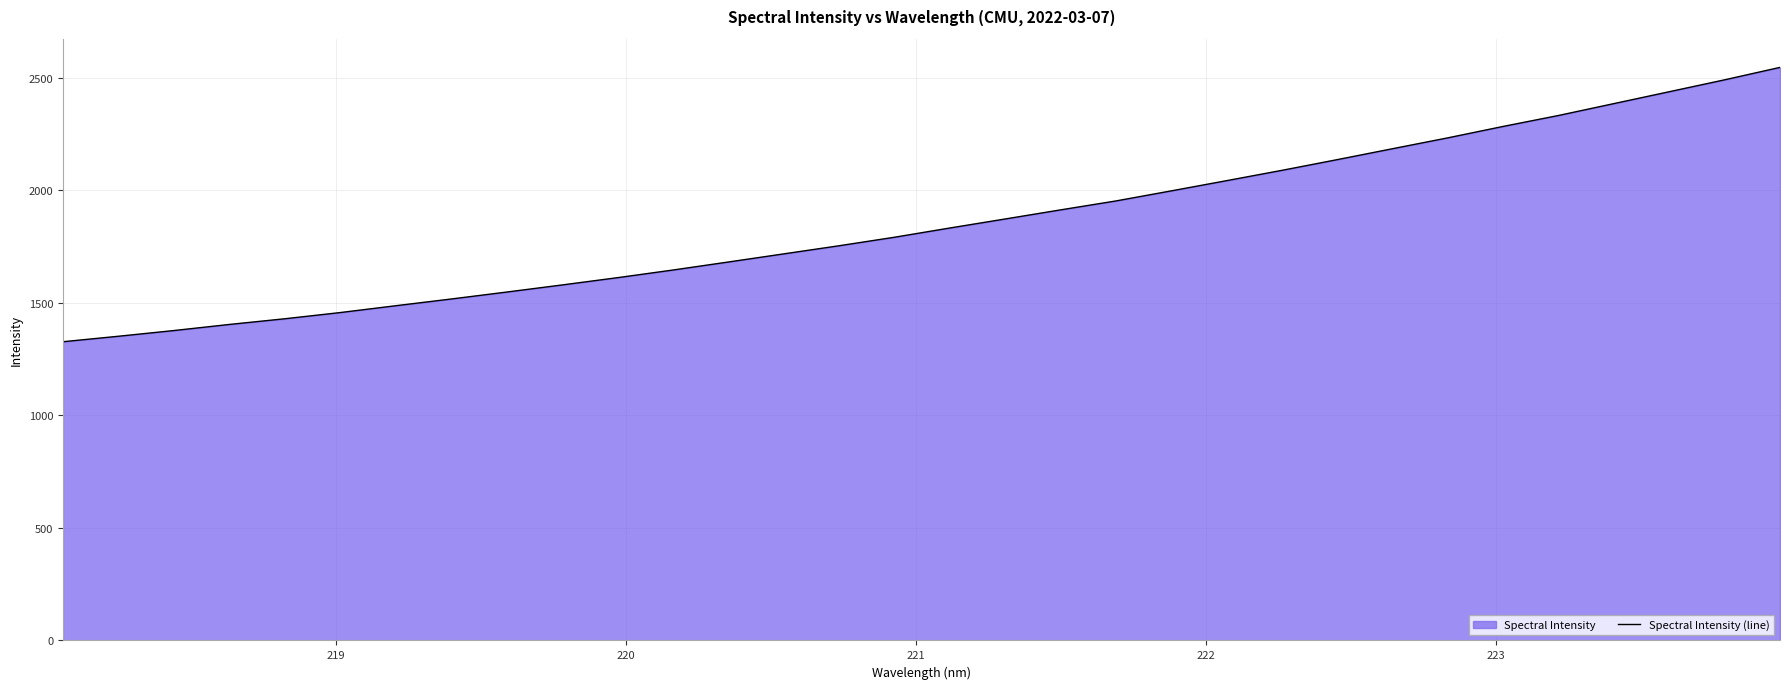

What is the difference between the maximum and minimum values?

1219.2